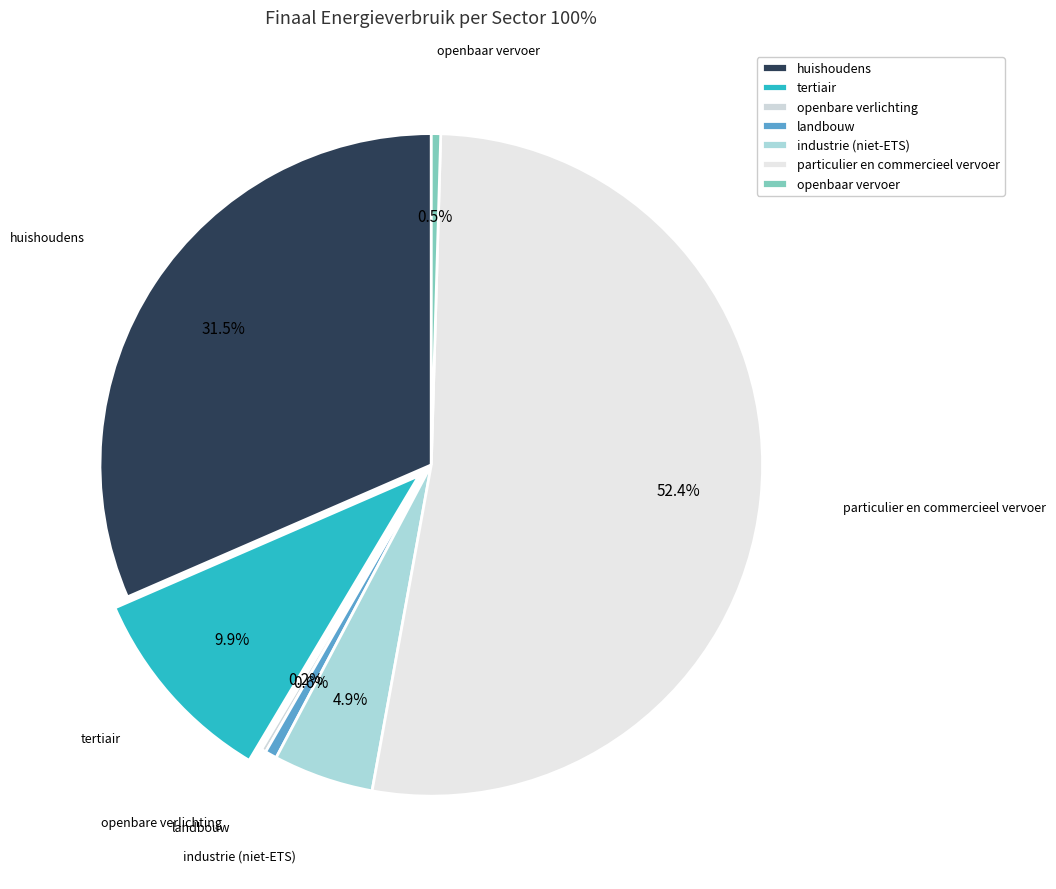

Which slice is the largest?

particulier en commercieel vervoer